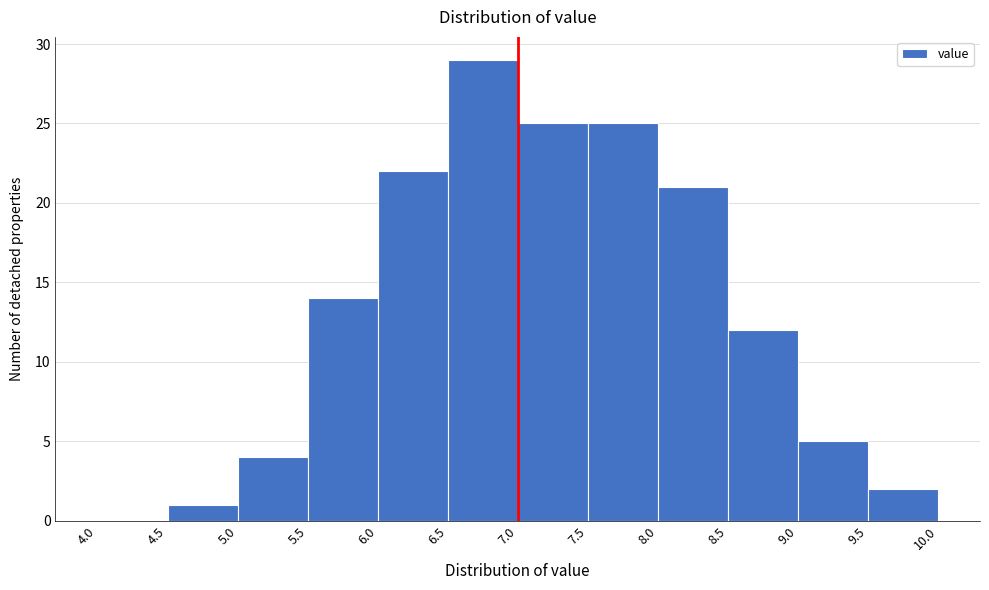

Which range on the x-axis has the tallest bar?

6.5 to 7.0